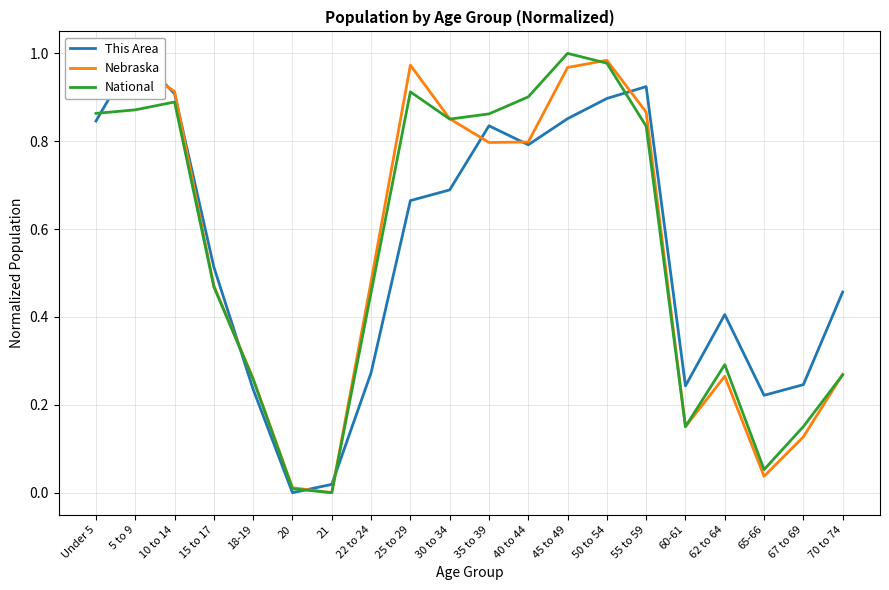

Where is National nearest to the value 0?

21